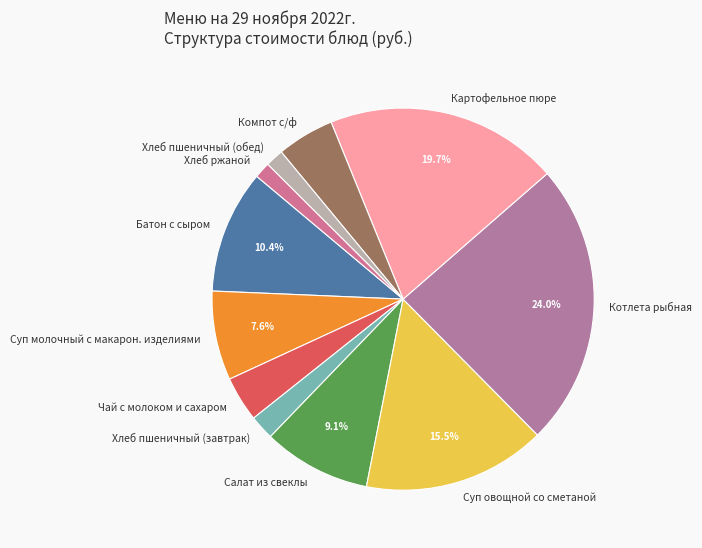

Which slice is the largest?

Котлета рыбная